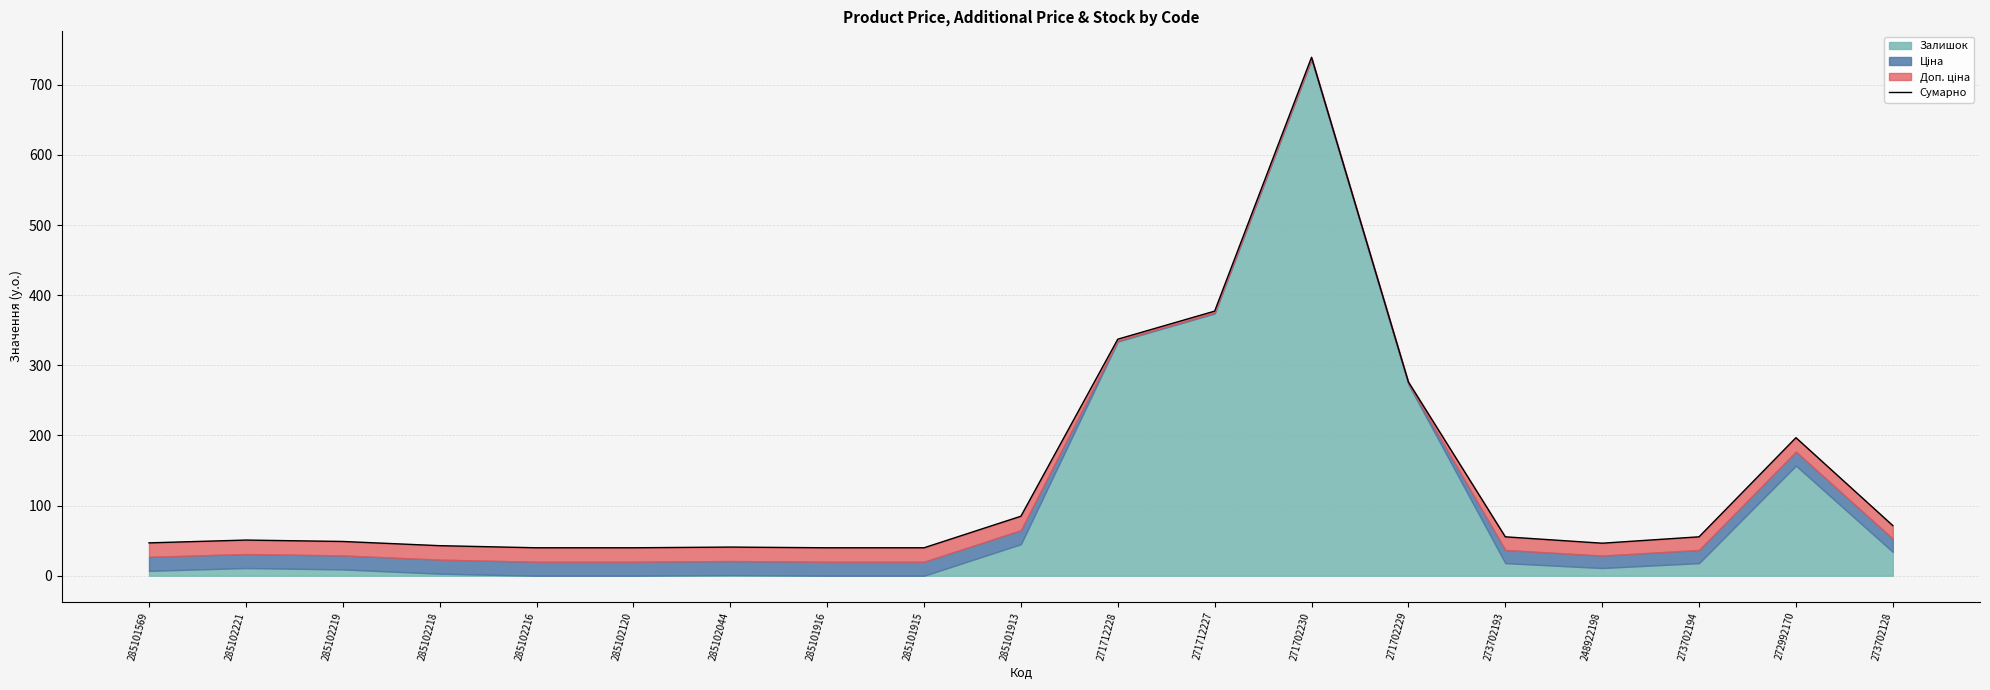

Which category has the lowest value across all series?

285102216